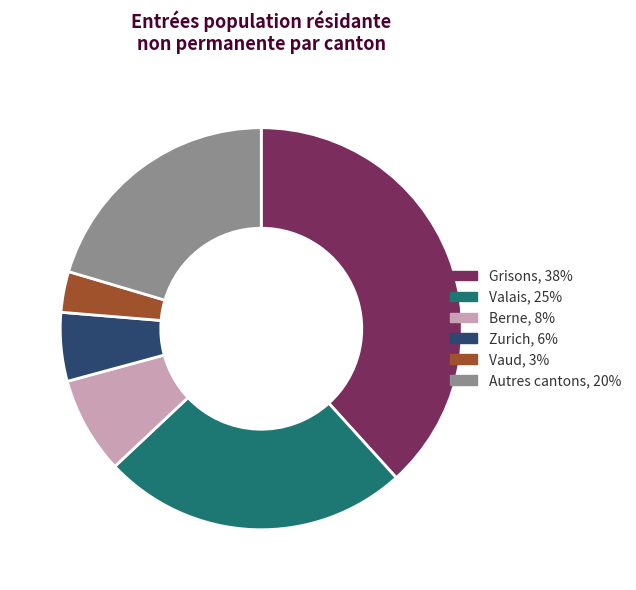

Between Vaud, 3% and Zurich, 6%, which is larger?

Zurich, 6%